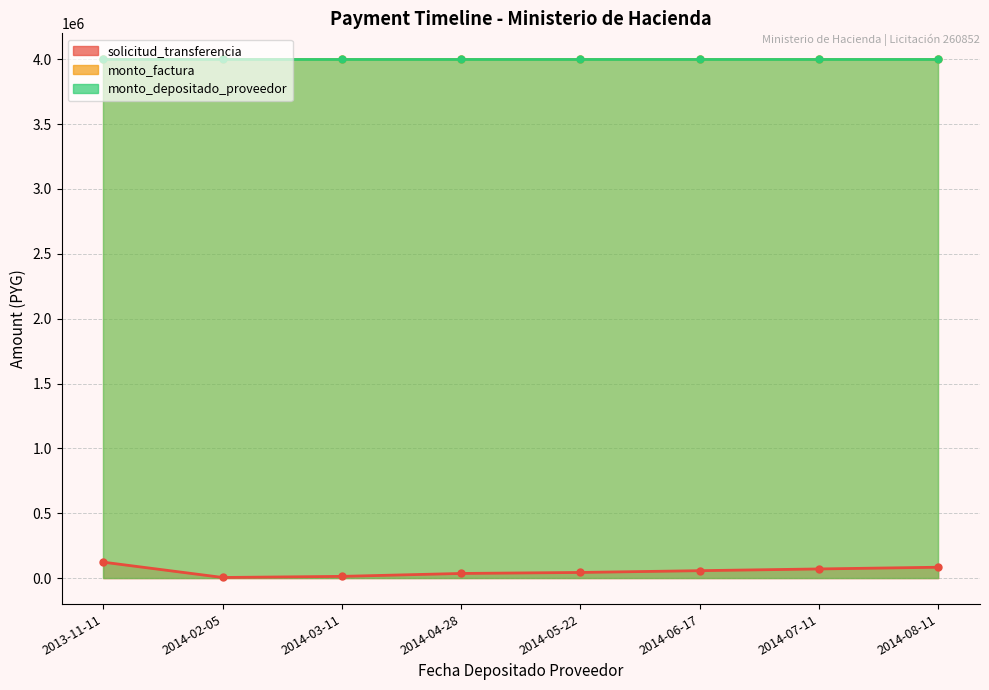

What is the label of the 3rd point from the right?

2014-06-17